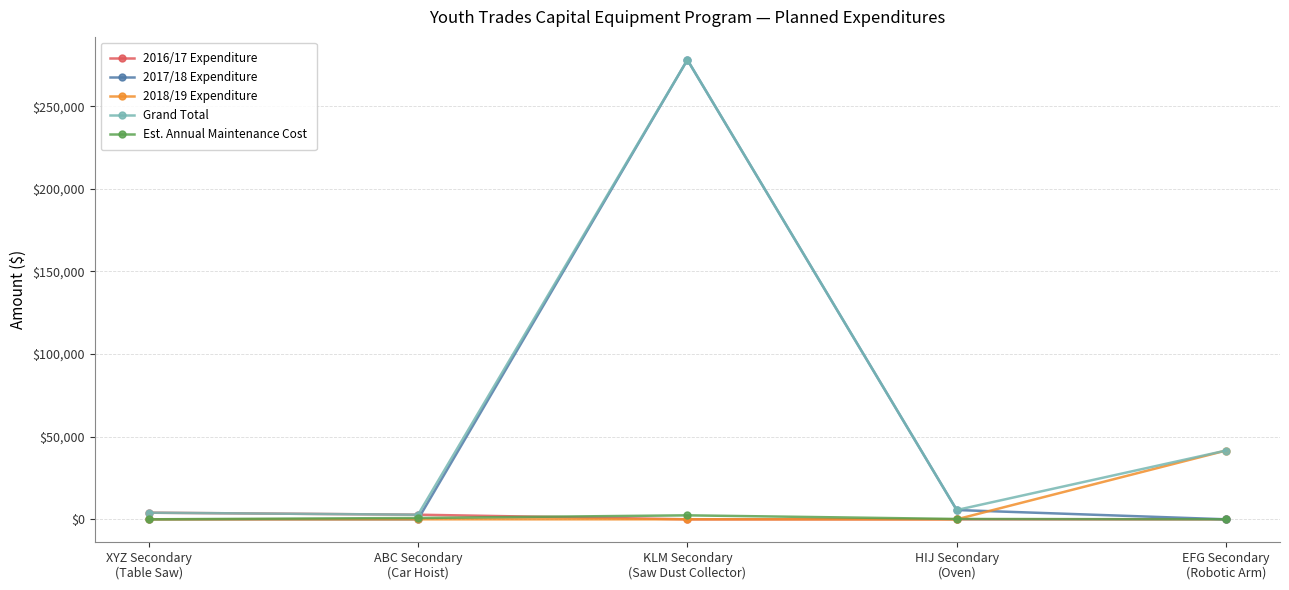

What is the total value across all series at XYZ Secondary
(Table Saw)?

7998